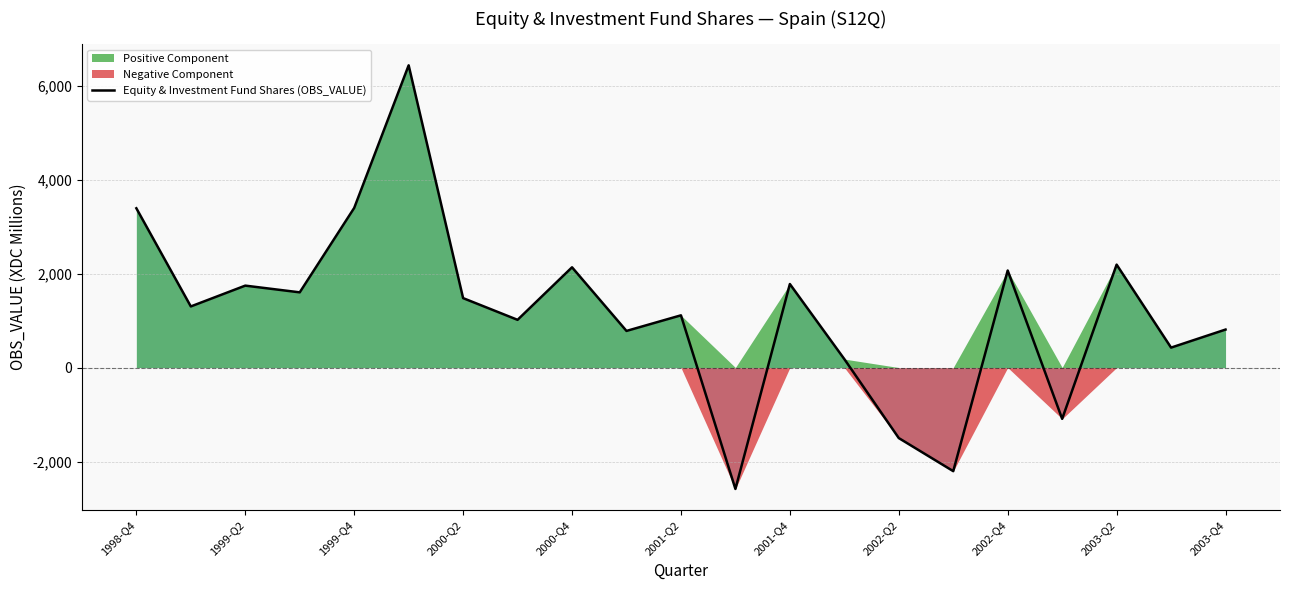

What is the lowest value of the Equity & Investment Fund Shares (OBS_VALUE) series?

-2584